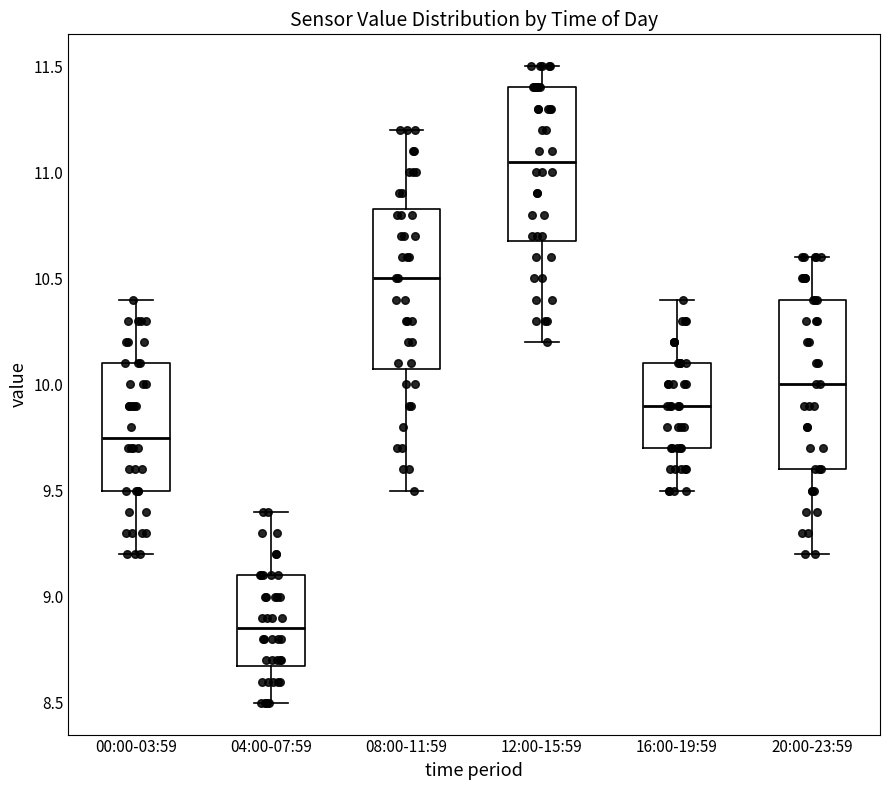

Where does the lower whisker of the box for 16:00-19:59 end on the y-axis? The values are not printed on the chart, so give them approximately, as read against the axis.

9.50